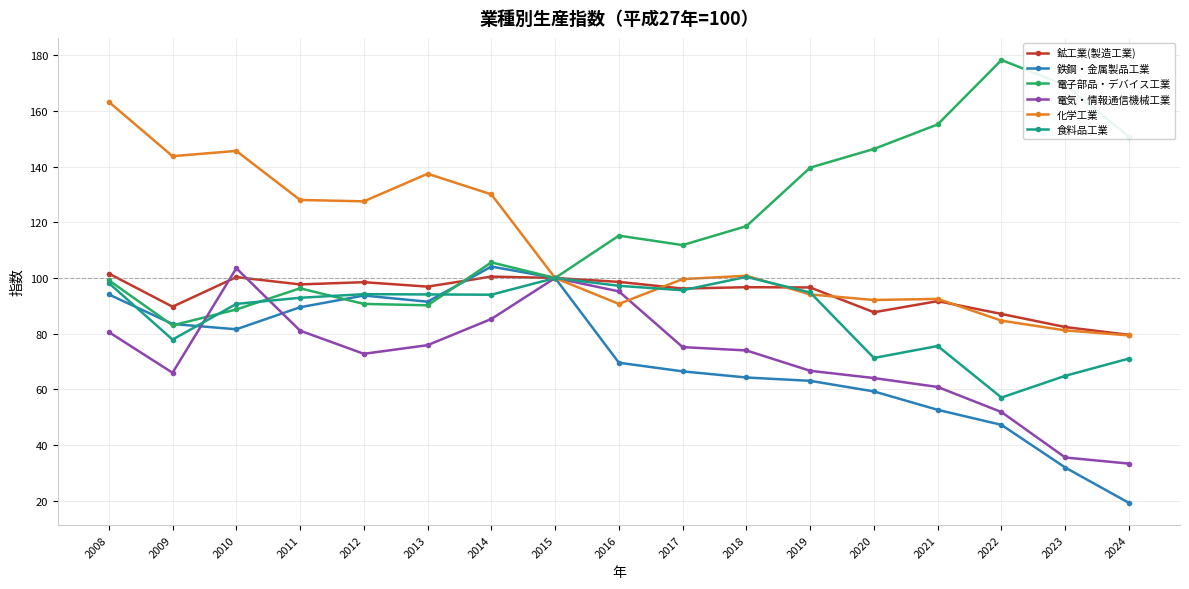

At how many categories does at least one series exceed 95?

17